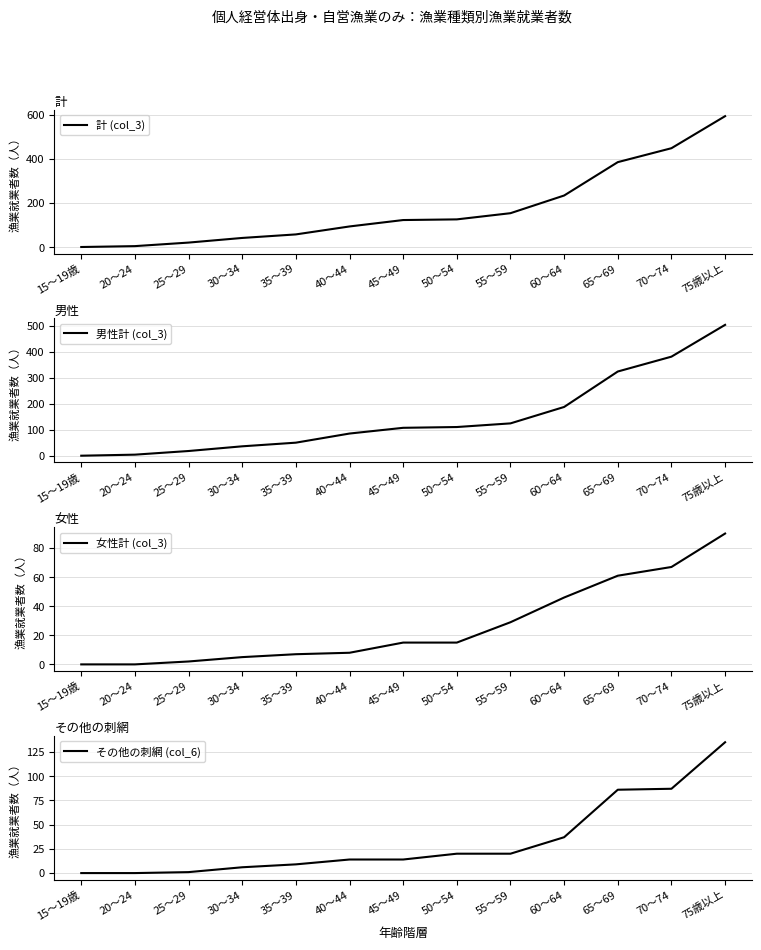

What is the label of the 6th point from the right?

50～54